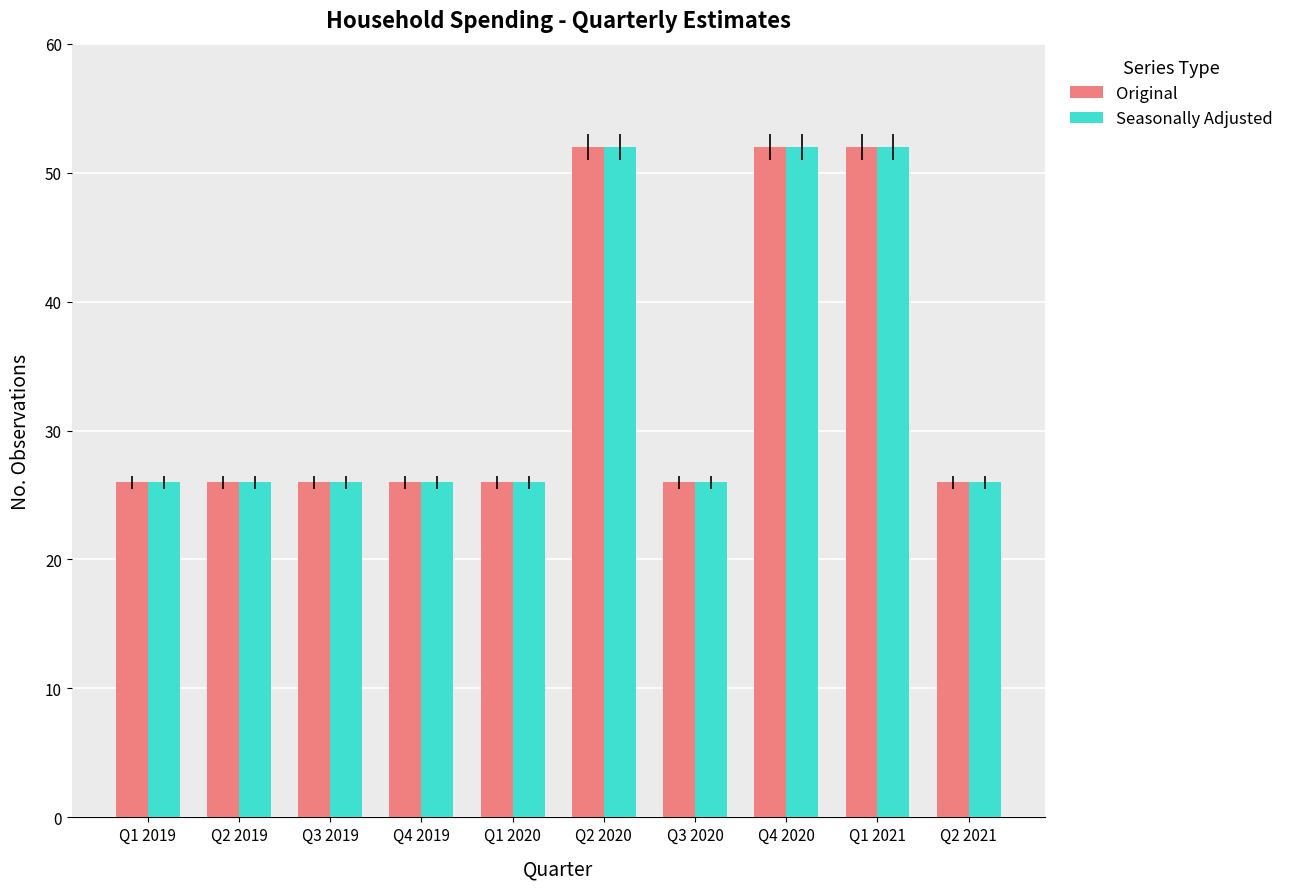

The Seasonally Adjusted series shows 52 at Q2 2020. True or false?

True